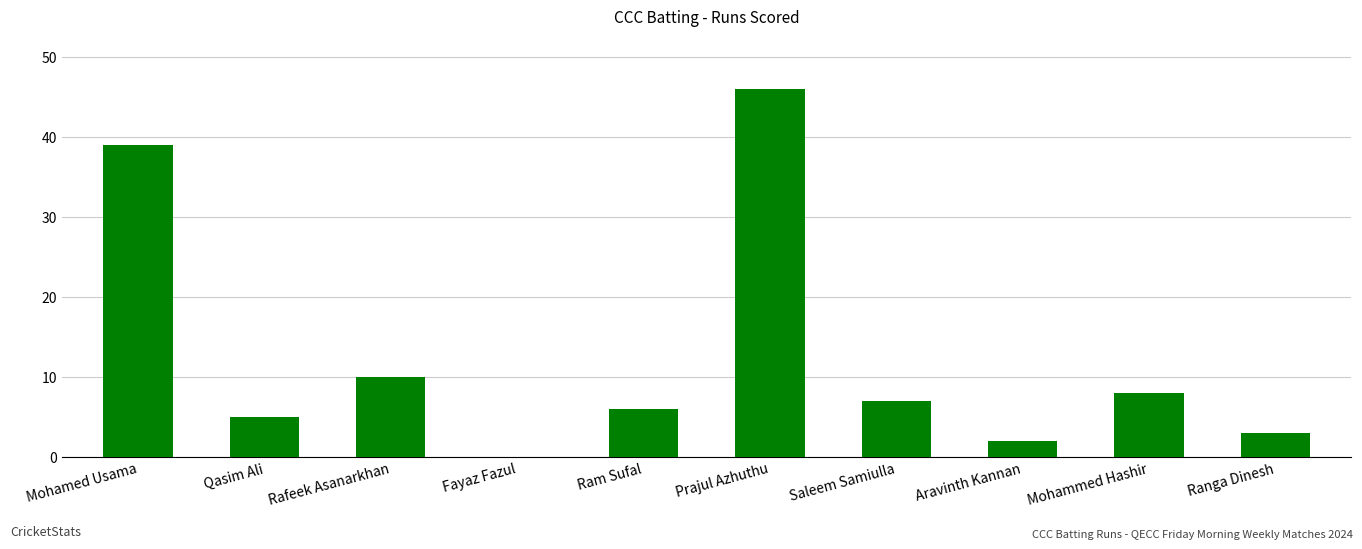

At which label is the value closest to 23?

Rafeek Asanarkhan